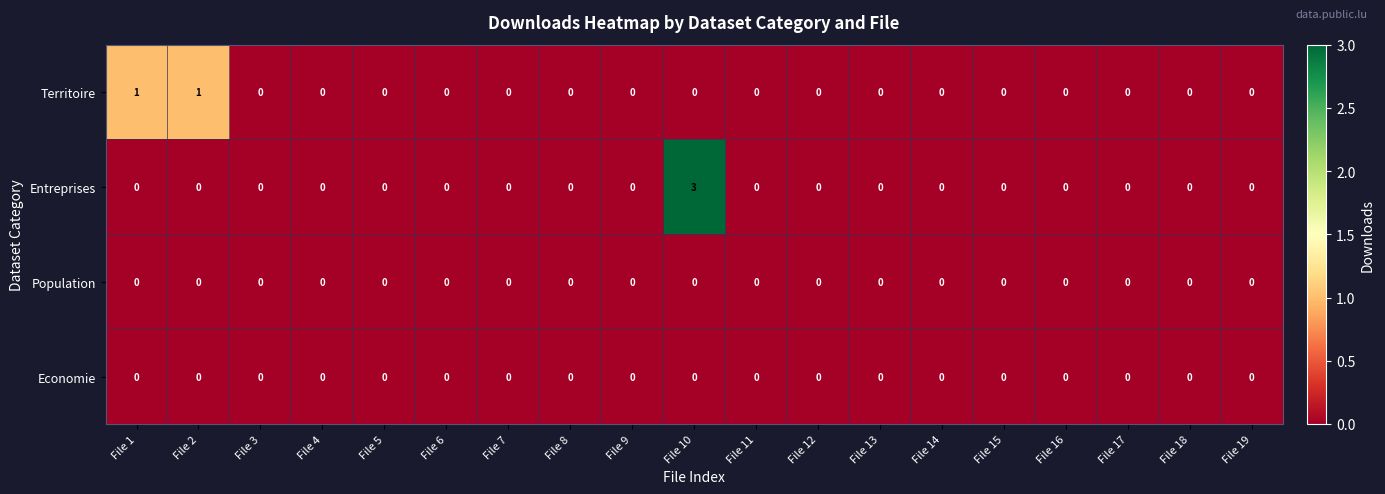

Count the Entreprises values in the range 0 to 1.

18